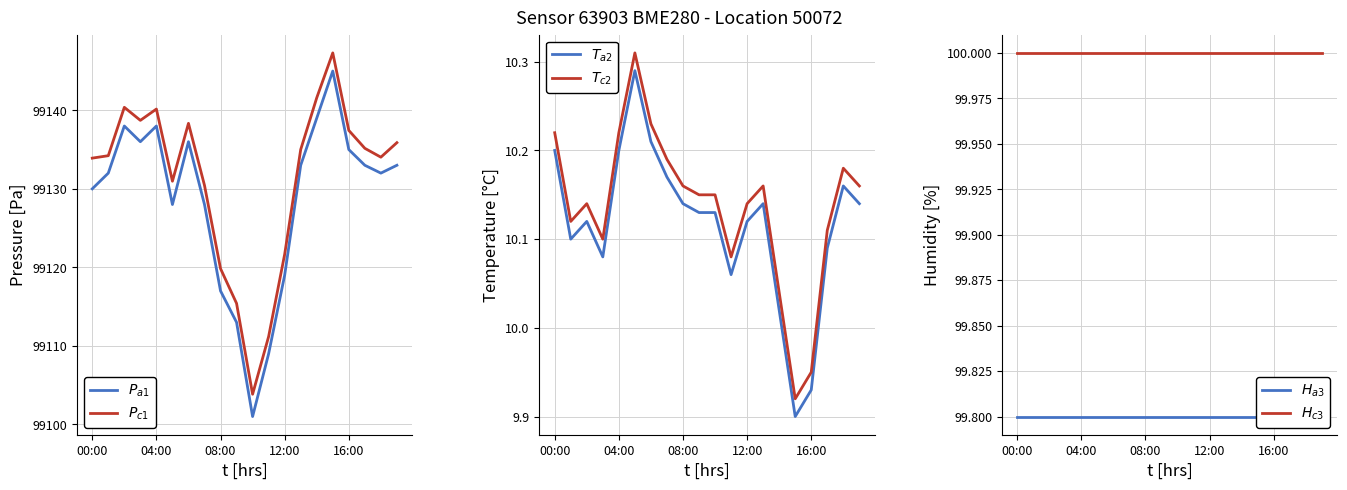

True or false: $T_{c2}$ and $T_{a2}$ cross at least once.

False